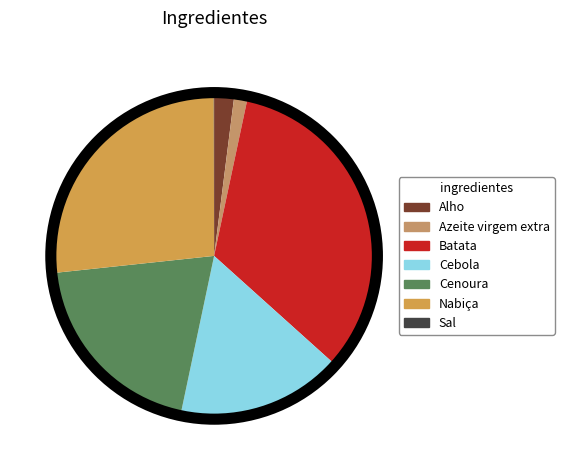

To the nearest percent, what is the combined percentage of Nabiça and Cebola?

43%